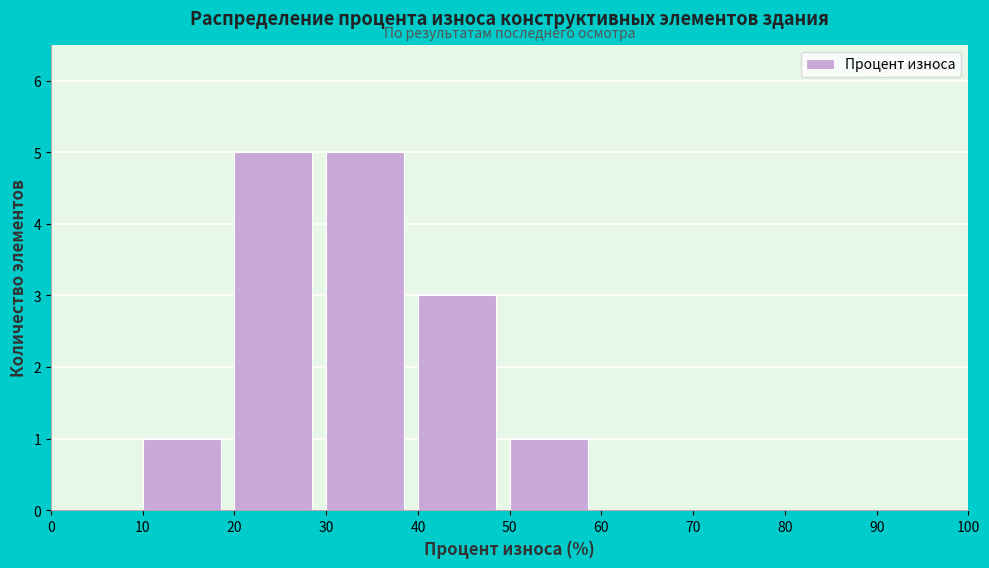

Reading left to right, transcribe this chart: for each bar, give the range it covers on the x-axis and its height. The values are not printed on the chart, so give them approximately, as read against the axis.

0 to 10: 0
10 to 20: 1
20 to 30: 5
30 to 40: 5
40 to 50: 3
50 to 60: 1
60 to 70: 0
70 to 80: 0
80 to 90: 0
90 to 100: 0